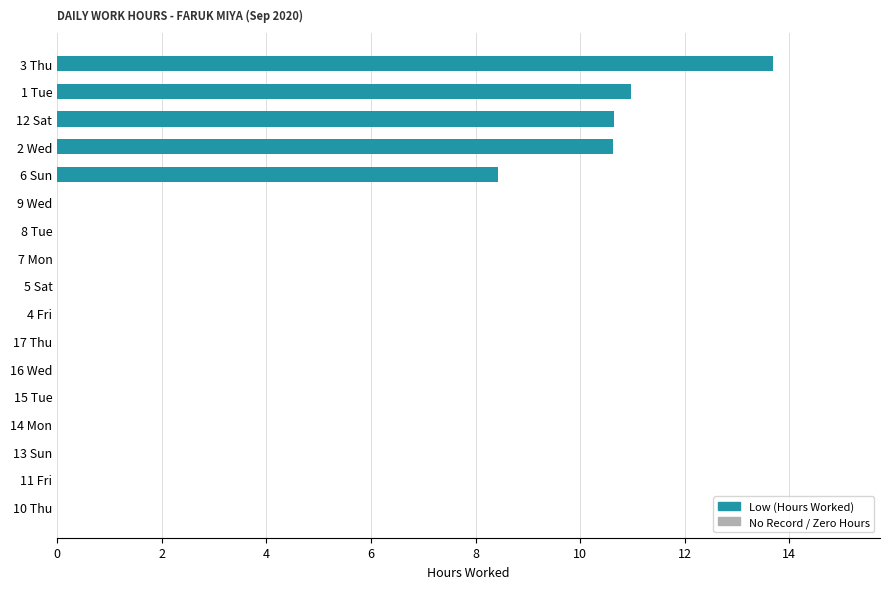

At which label is the value closest to 6?

6 Sun